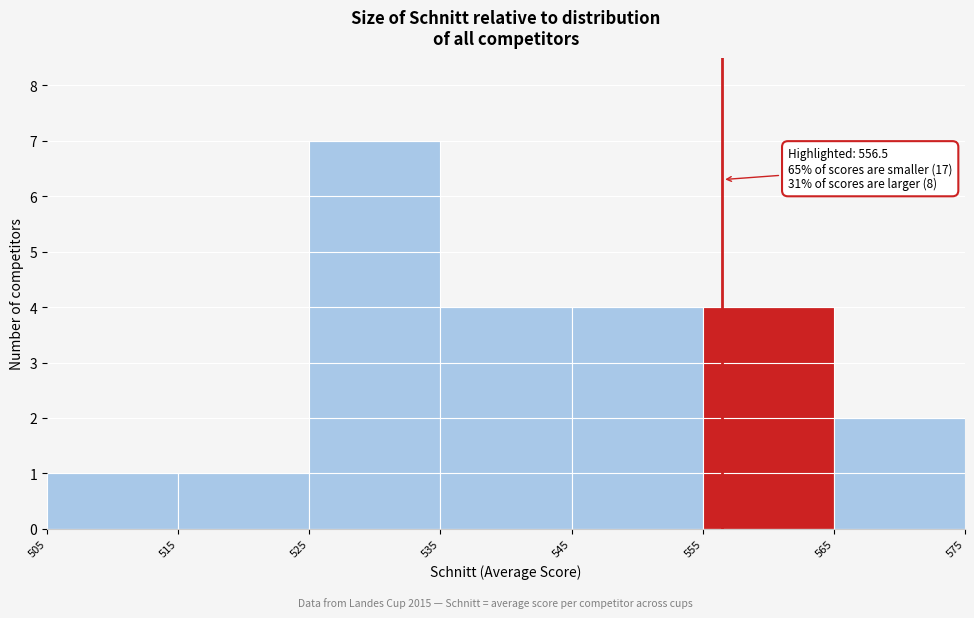

Which range on the x-axis has the tallest bar?

525 to 535